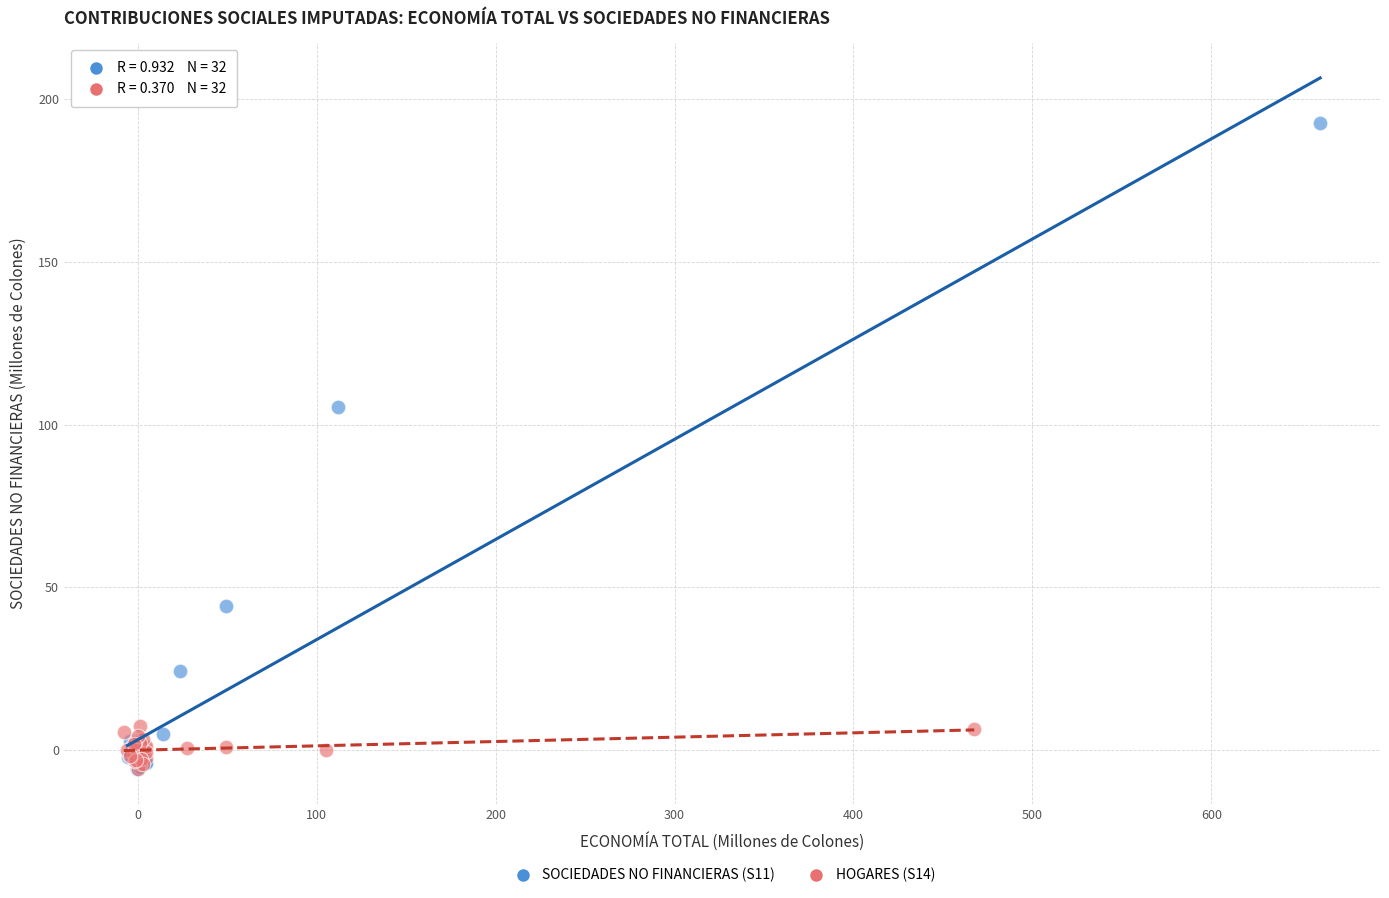

Which series has the widest spread of Y values?

SOCIEDADES NO FINANCIERAS (S11)